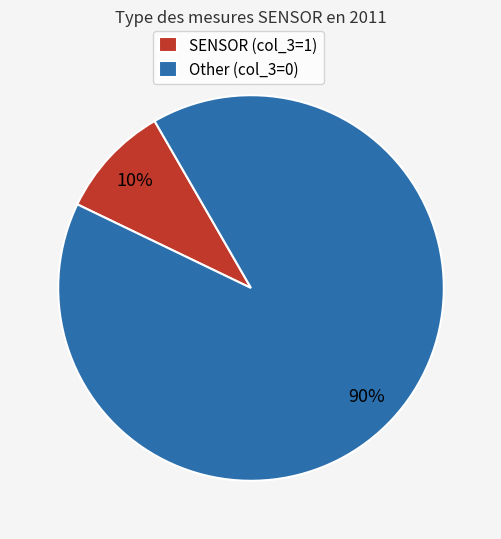

Which category has the biggest portion of the pie?

Other (col_3=0)